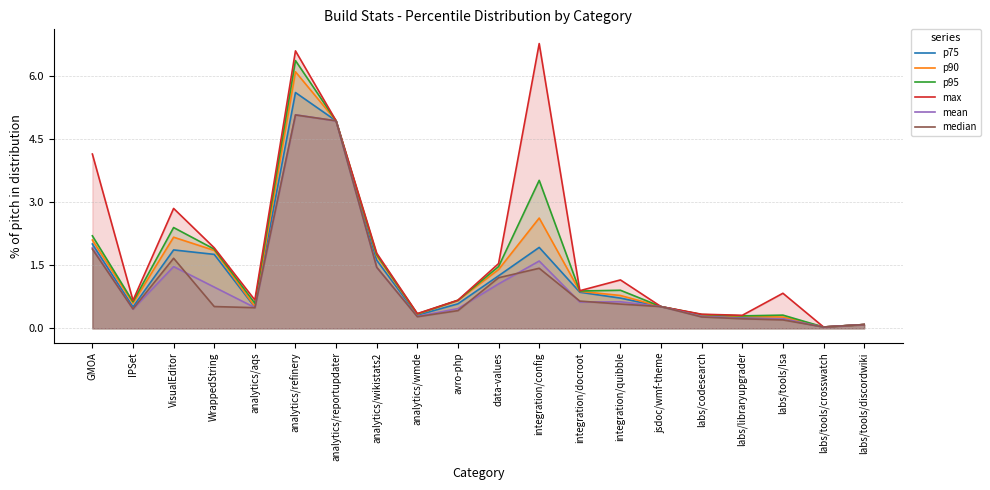

What is the value of the median point at the 8th from the left?

1.5